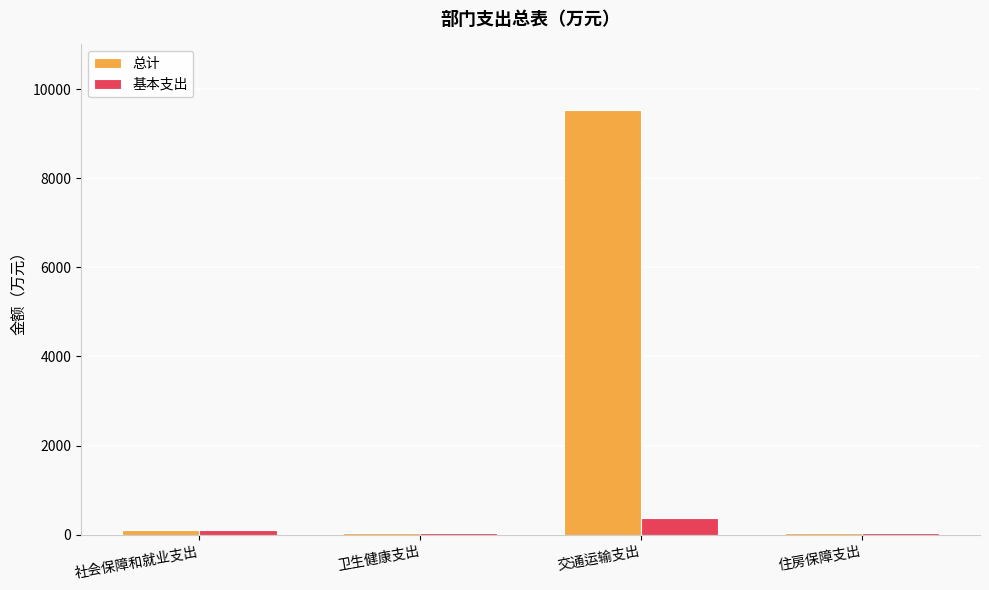

What is the sum of all 总计 values?

9712.6